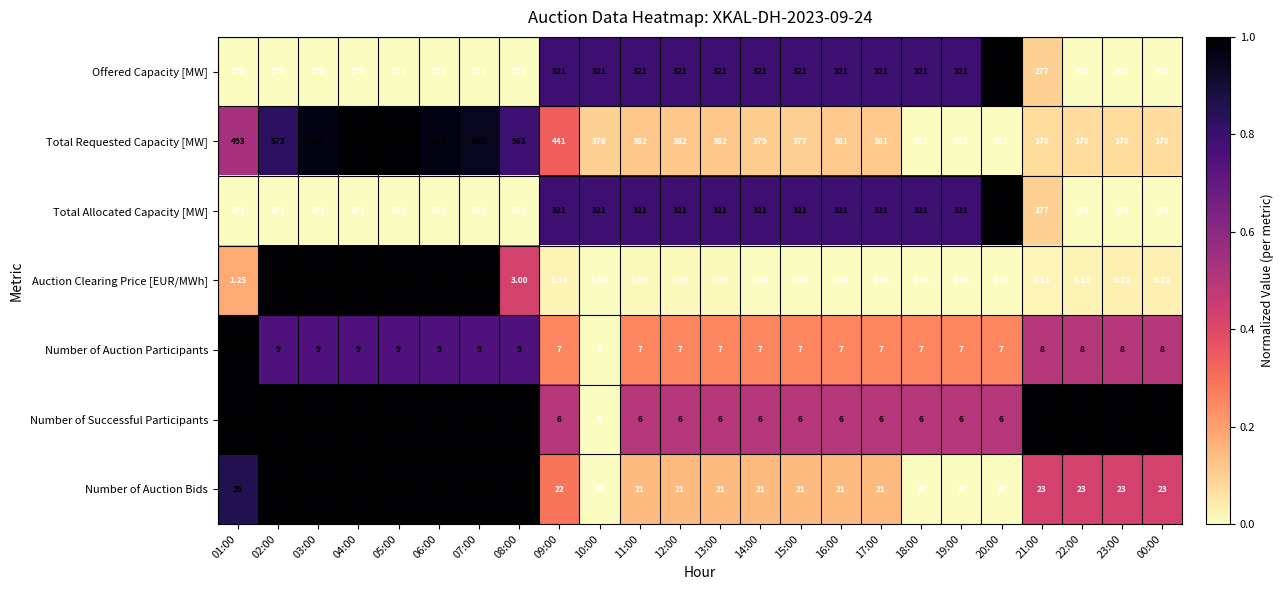

How many distinct data groups are displayed?

7